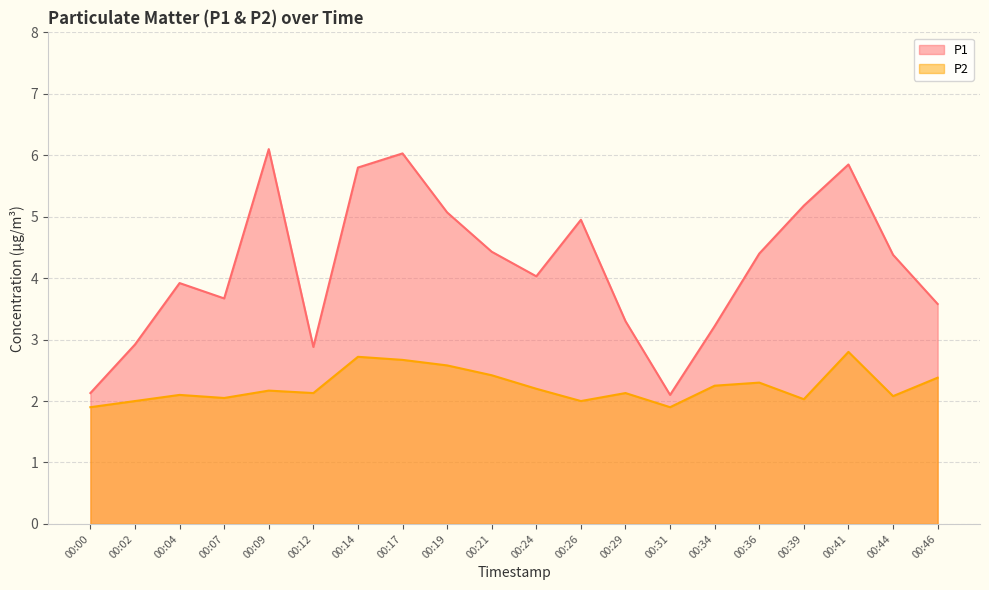

Does the chart have visible grid lines?

Yes